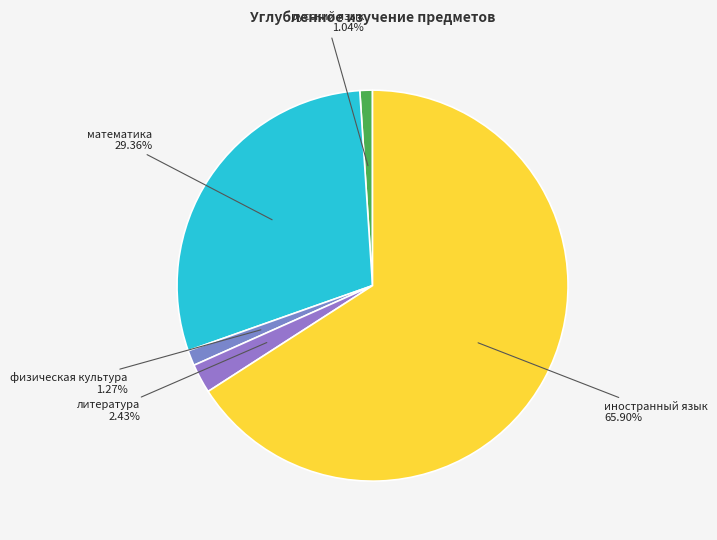

What portion of the pie excludes русский язык?

99.0%